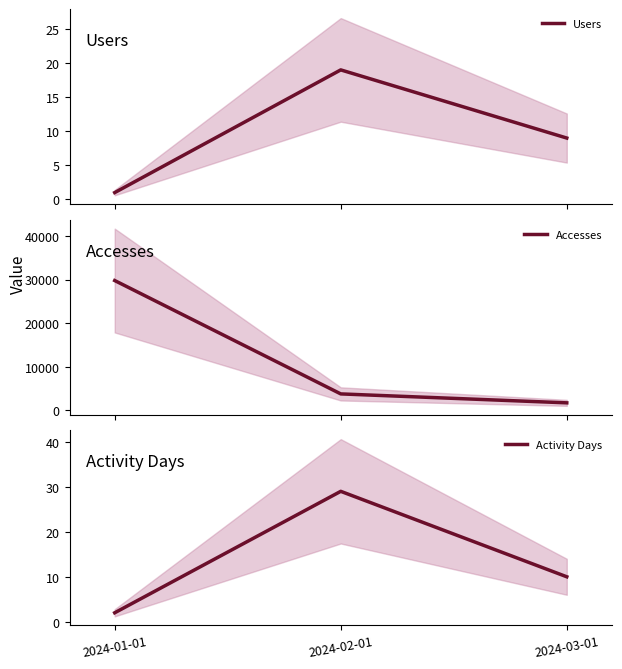

At which category is the sum across all series the highest?

2024-01-01